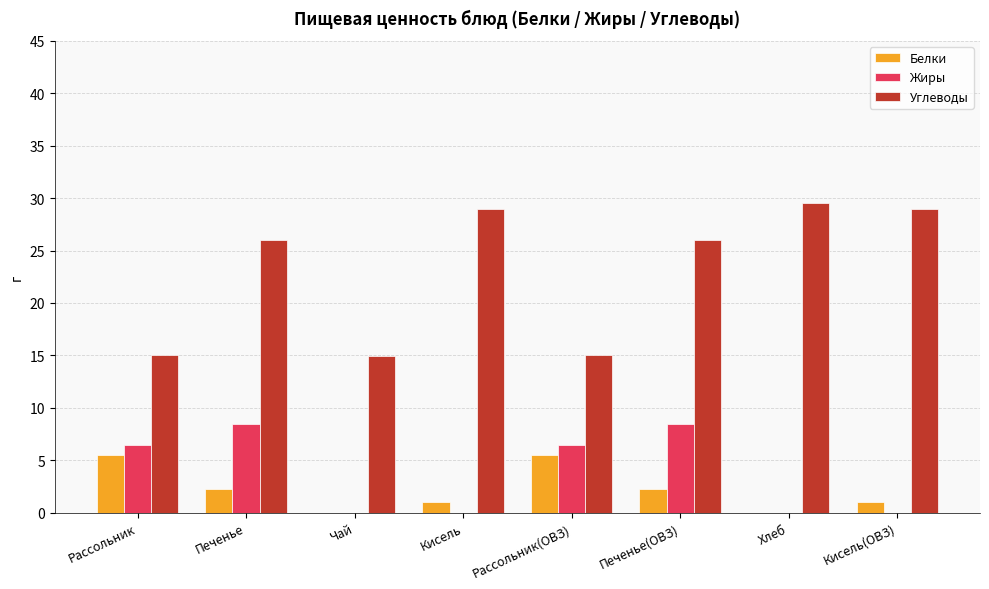

True or false: Углеводы has a value of 29.0 at Кисель.

True